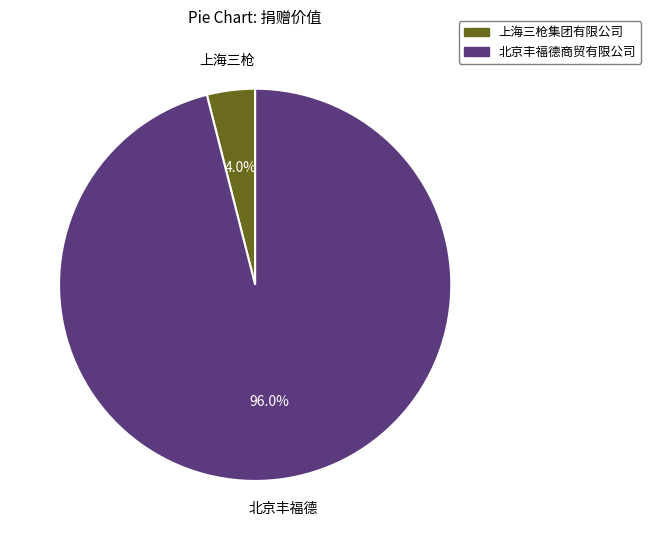

Is it true that 上海三枪集团有限公司 is 4% of the pie?

True